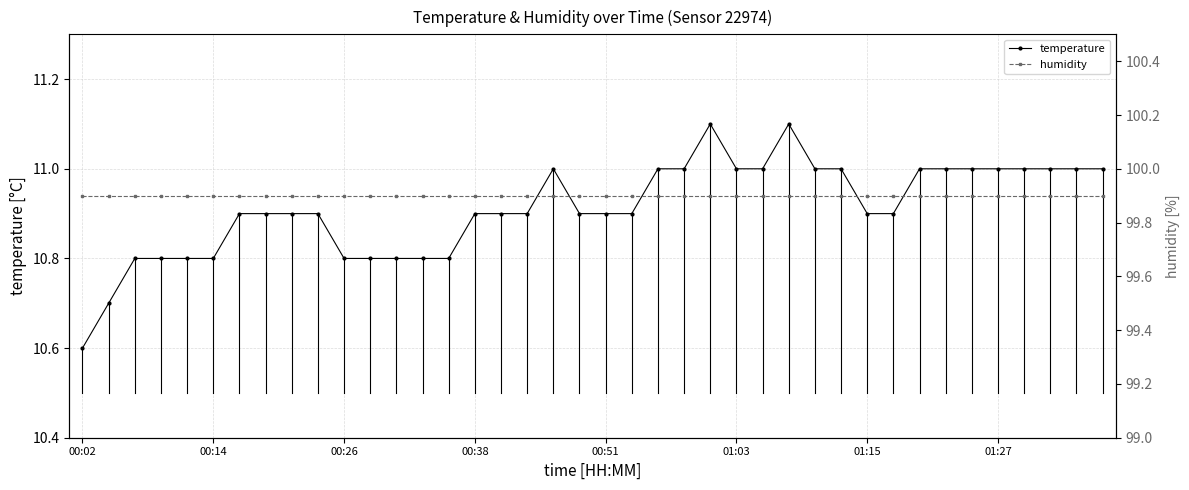

At which category does temperature reach its first local peak?

18